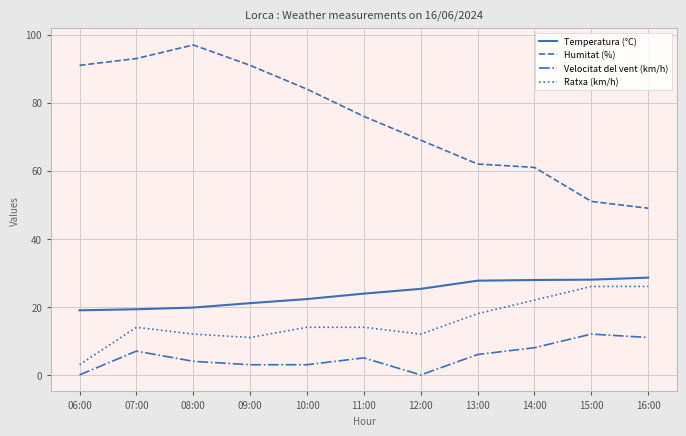

True or false: Ratxa (km/h) and Humitat (%) intersect in this chart.

False